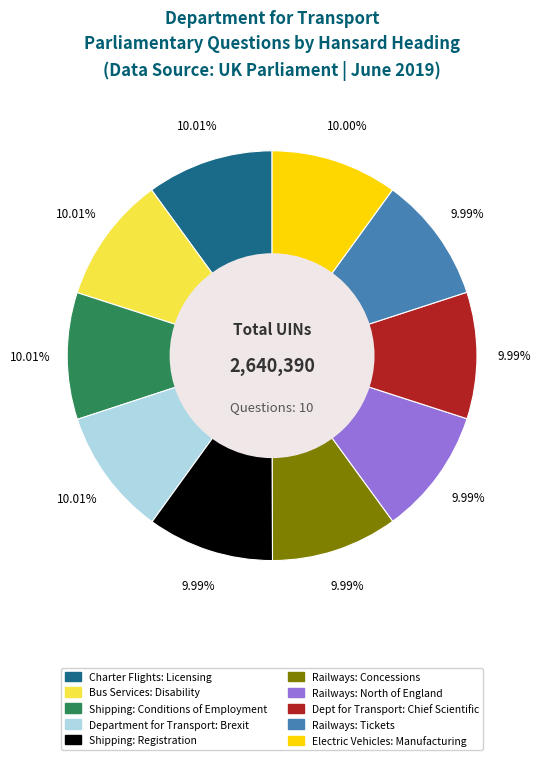

Is there a majority slice in this chart?

No